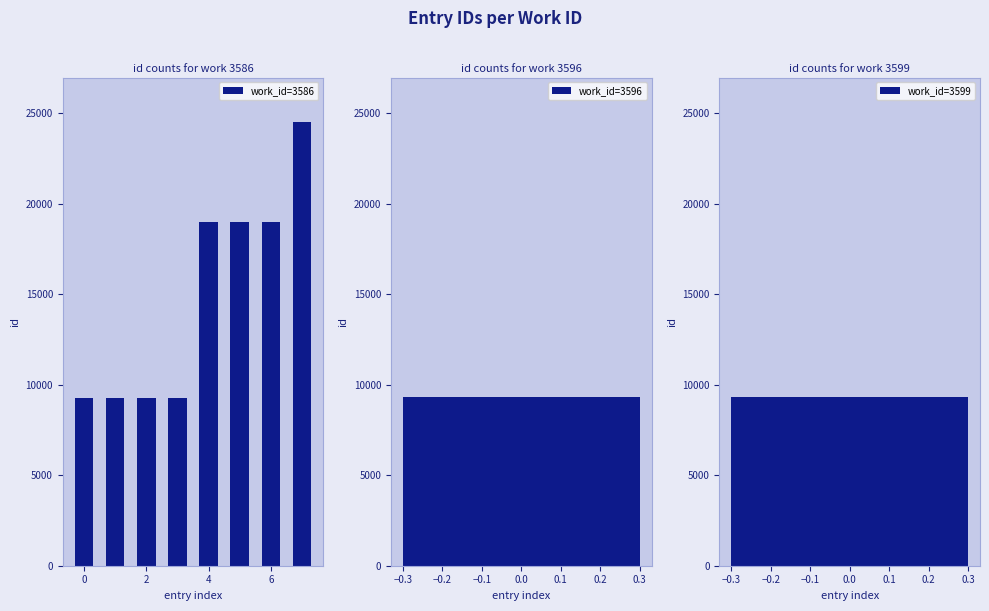

What is the label of the 2nd bar from the right?

6